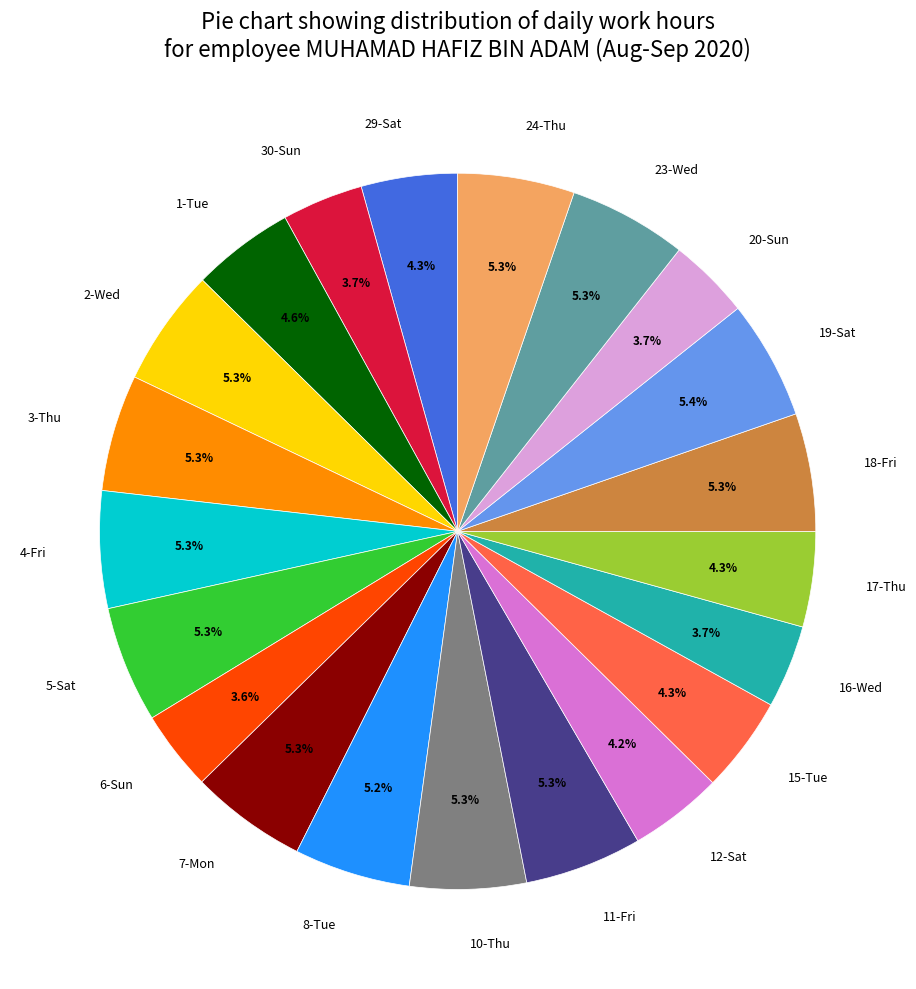

Approximately how many times larger is the value at 24-Thu compared to 11-Fri?

1.0